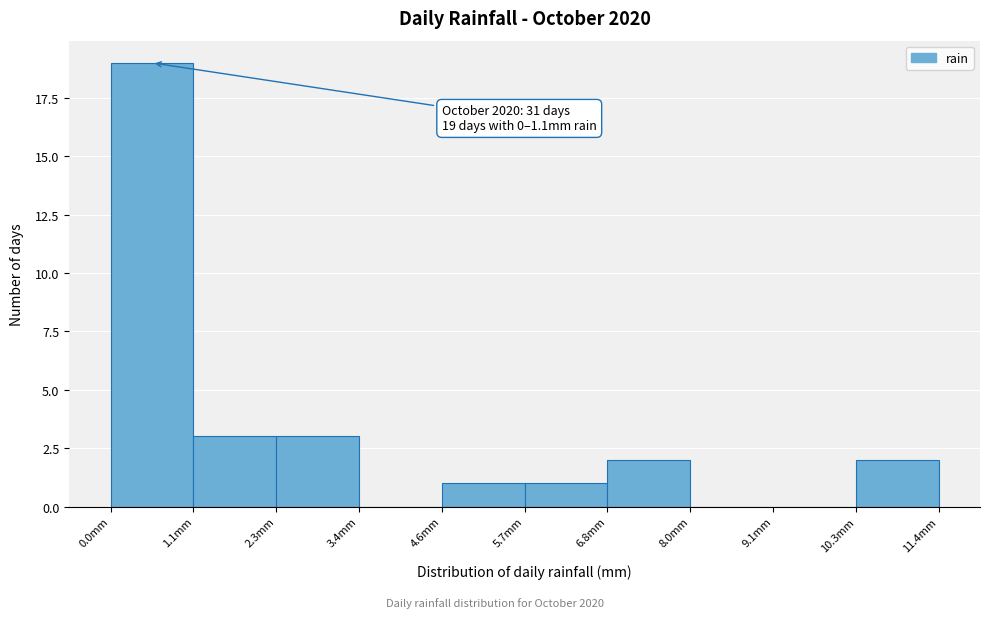

Over which range of the x-axis is the bar tallest?

0.00 to 1.14